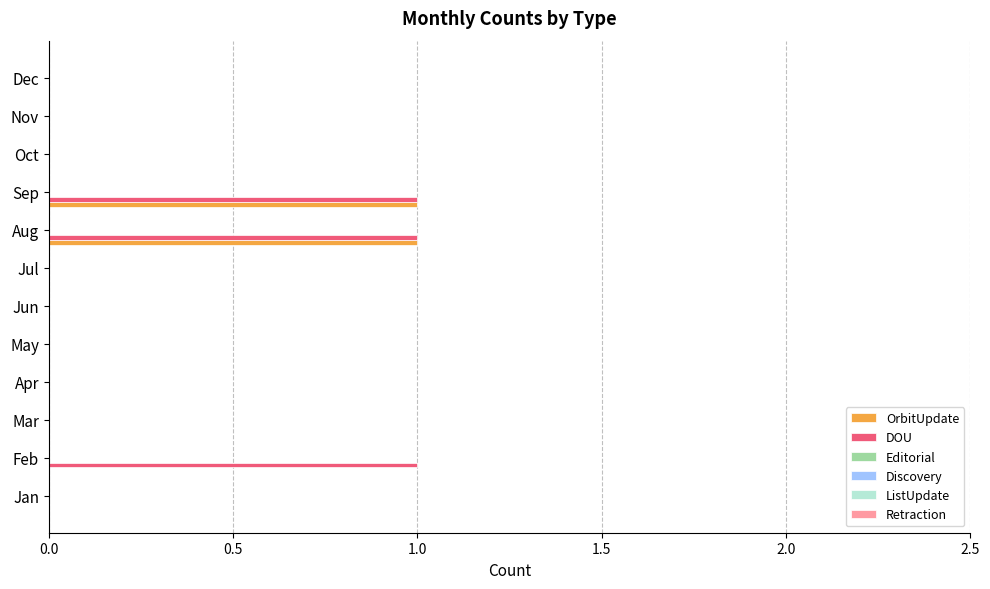

How many data points does each series have?

12